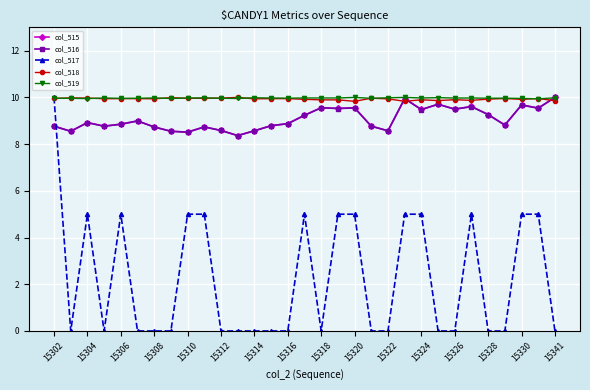

How many lines are shown in the chart?

5